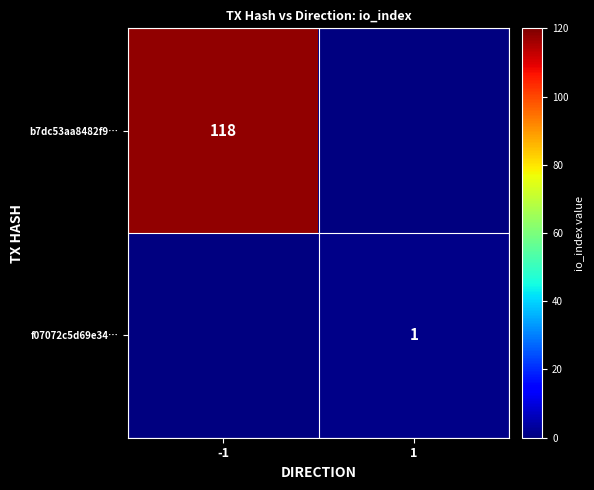

The f07072c5d69e34… series shows 2 at 1. True or false?

False